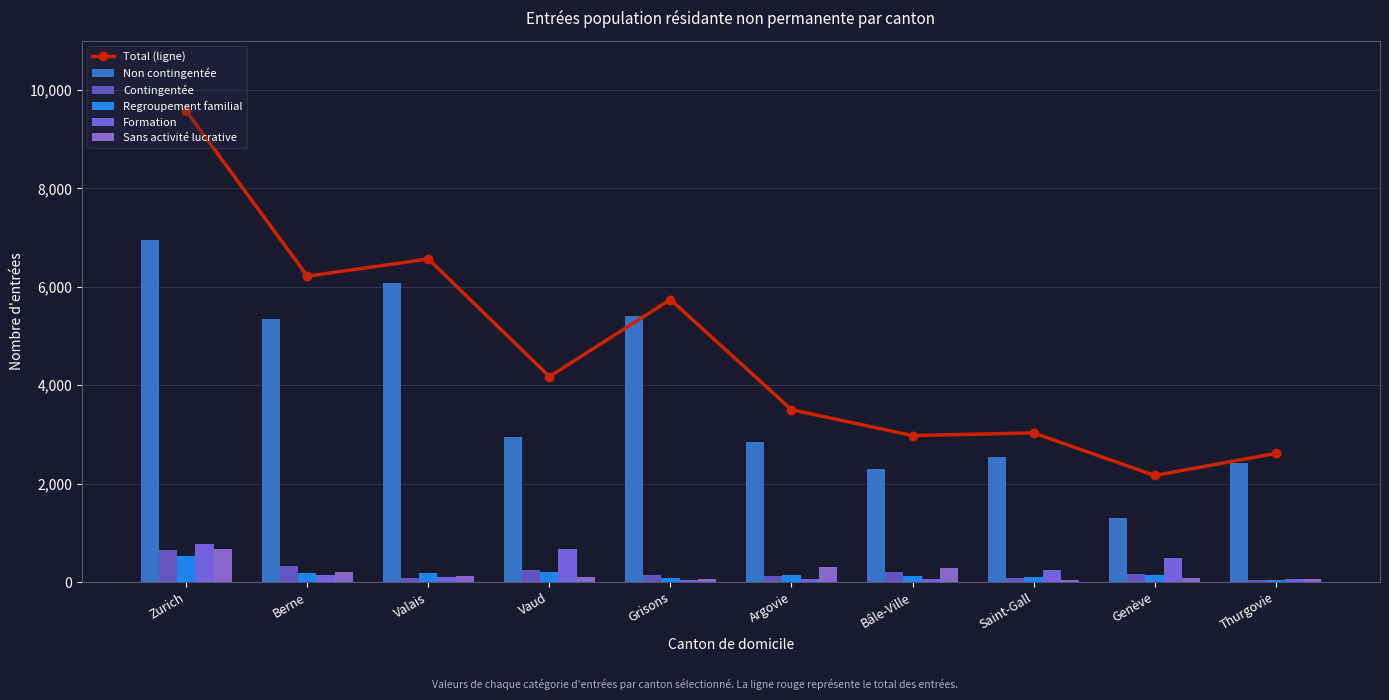

Reading right to left, transcribe all the data shown in this chart.

Total (ligne): Thurgovie=2615	Genève=2166	Saint-Gall=3032	Bâle-Ville=2977	Argovie=3503	Grisons=5742	Vaud=4176	Valais=6565	Berne=6217	Zurich=9571
Non contingentée: Thurgovie=2418	Genève=1306	Saint-Gall=2549	Bâle-Ville=2296	Argovie=2854	Grisons=5414	Vaud=2943	Valais=6069	Berne=5351	Zurich=6948
Contingentée: Thurgovie=45	Genève=160	Saint-Gall=85	Bâle-Ville=205	Argovie=128	Grisons=139	Vaud=247	Valais=77	Berne=323	Zurich=651
Regroupement familial: Thurgovie=43	Genève=135	Saint-Gall=107	Bâle-Ville=129	Argovie=151	Grisons=81	Vaud=206	Valais=193	Berne=193	Zurich=521
Formation: Thurgovie=56	Genève=486	Saint-Gall=250	Bâle-Ville=63	Argovie=62	Grisons=36	Vaud=682	Valais=100	Berne=136	Zurich=771
Sans activité lucrative: Thurgovie=53	Genève=79	Saint-Gall=40	Bâle-Ville=282	Argovie=307	Grisons=70	Vaud=98	Valais=117	Berne=213	Zurich=679